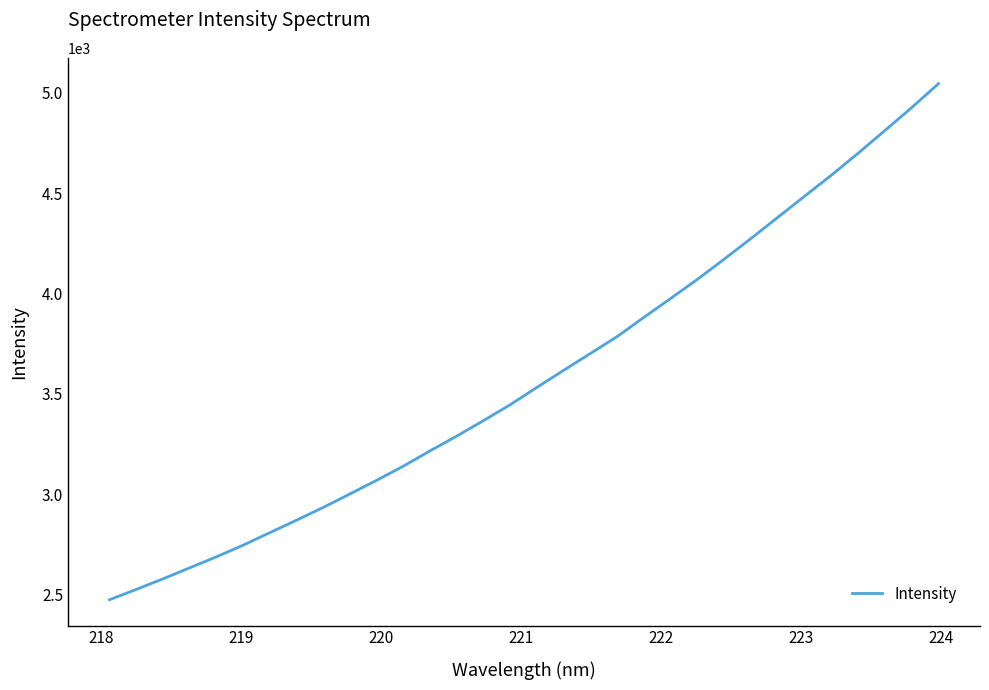

What is the maximum value shown in the chart?

5046.0